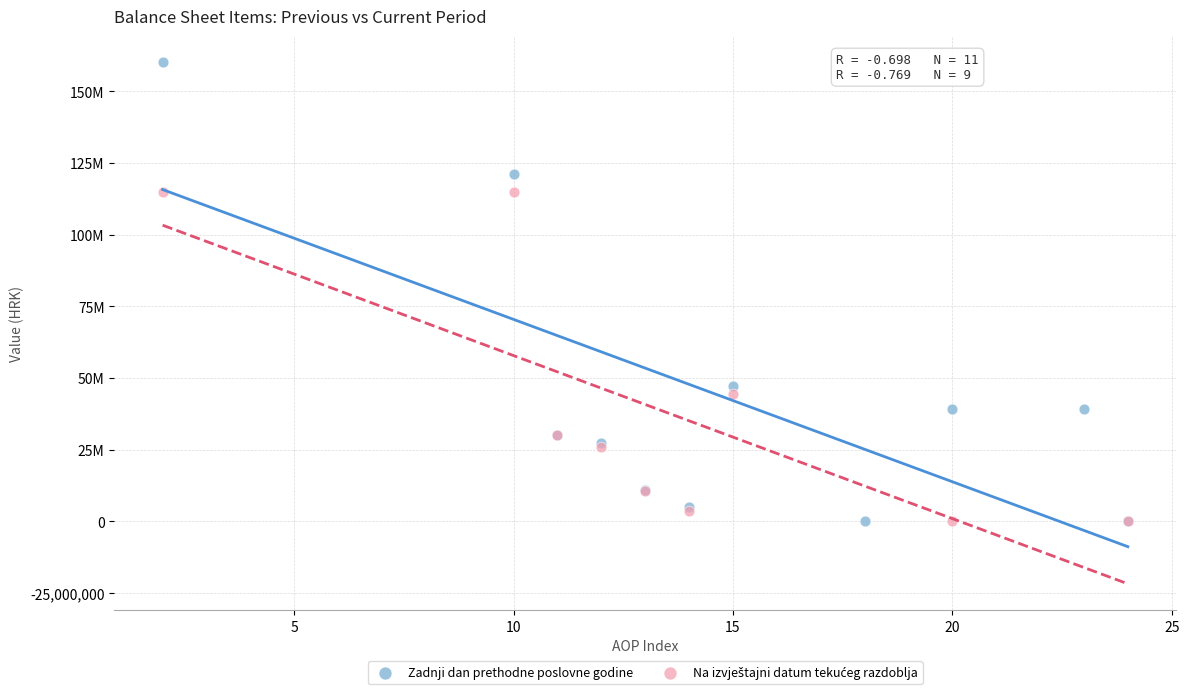

Which series reaches the maximum Y coordinate?

Zadnji dan prethodne poslovne godine